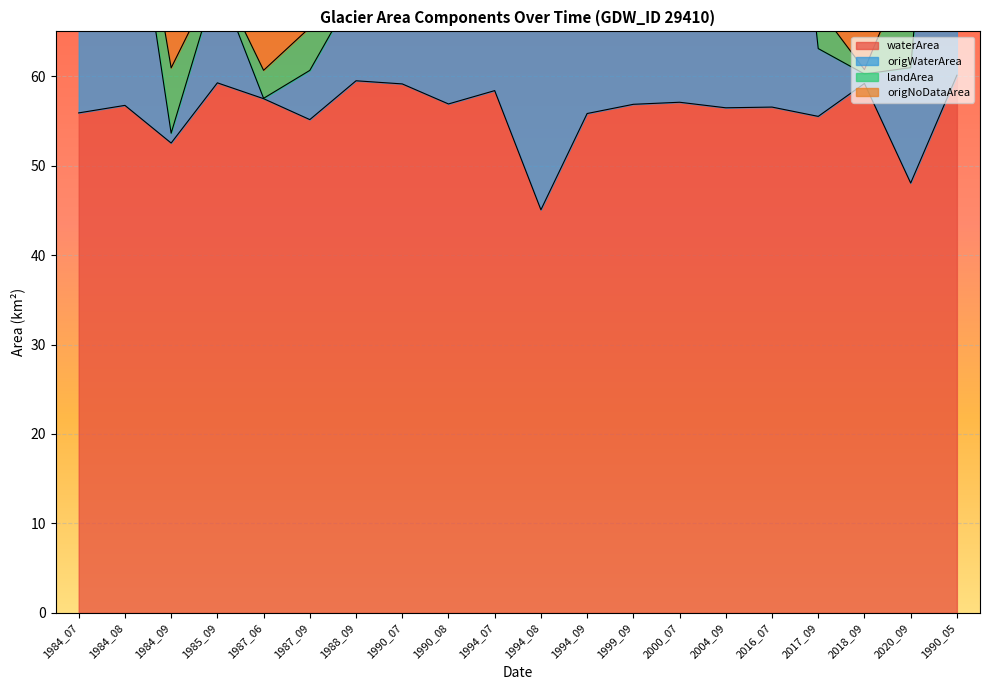

True or false: waterArea and origWaterArea cross at least once.

False